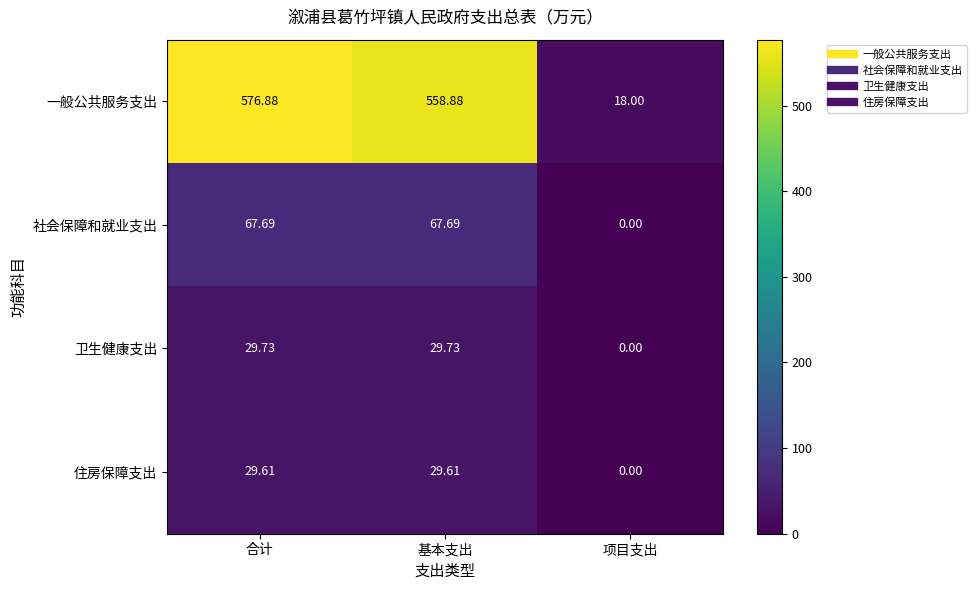

At which label does 住房保障支出 reach its minimum?

项目支出